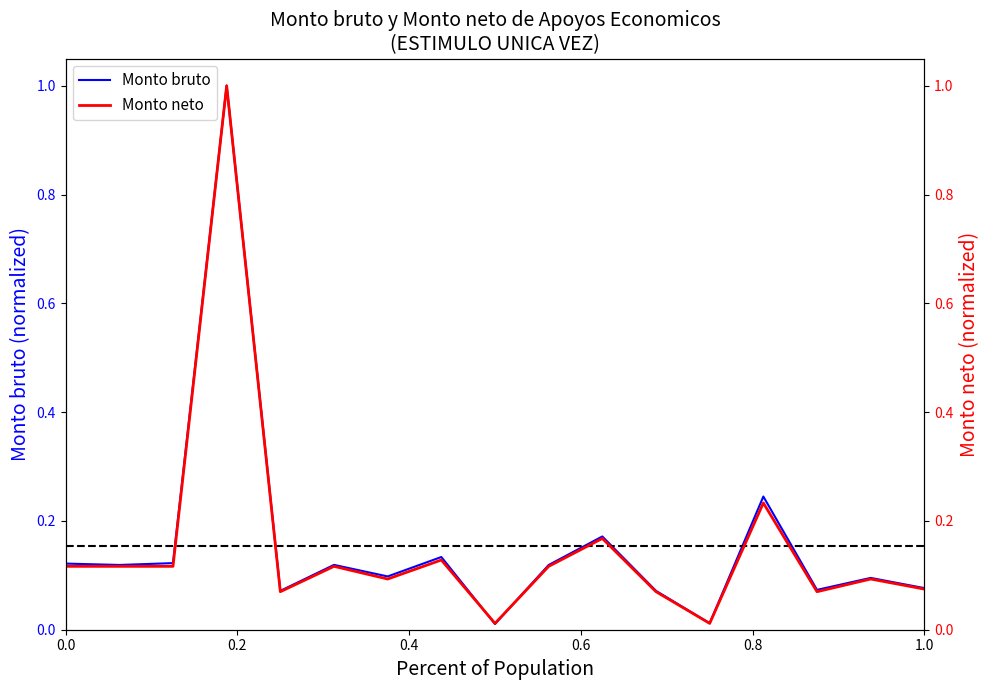

True or false: Monto bruto has a value of 0.2 at 0.0.

False